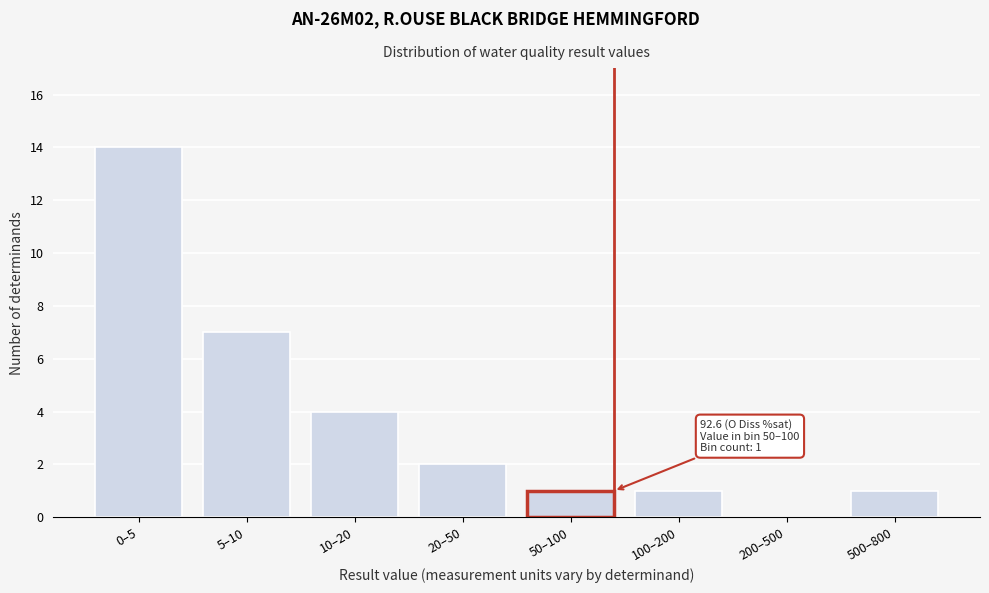

Reading right to left, transcribe all the data shown in this chart.

500–800=1	200–500=0	100–200=1	50–100=1	20–50=2	10–20=4	5–10=7	0–5=14